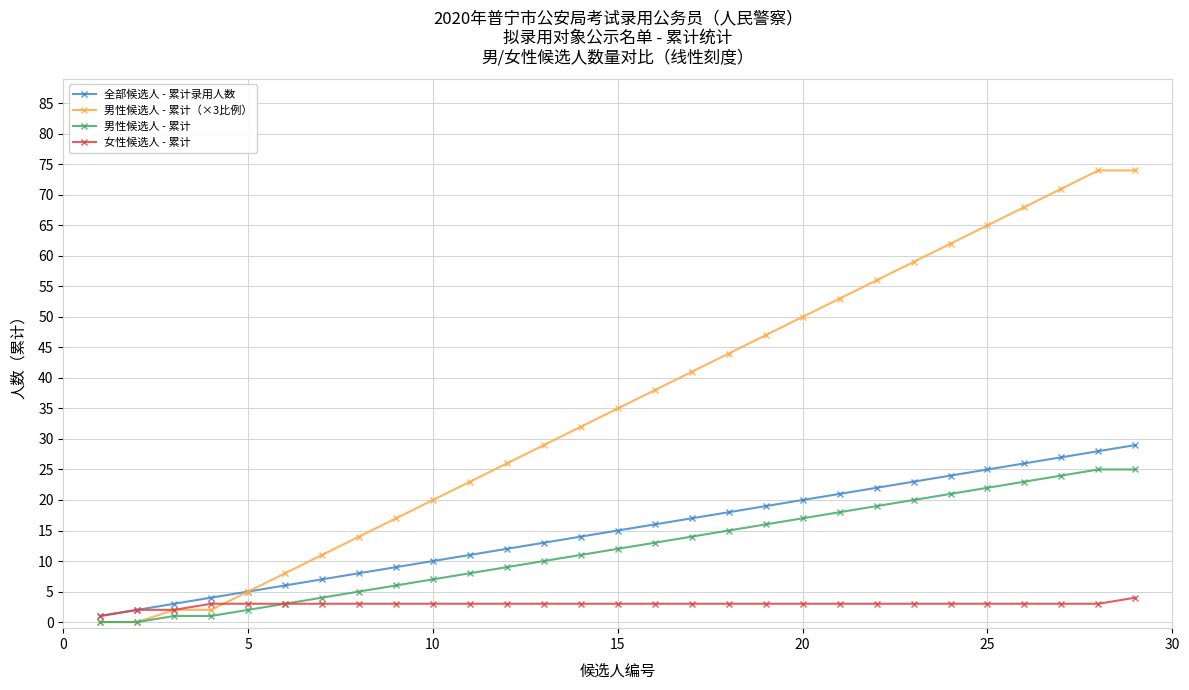

List the series in order of their peak value, highest first.

男性候选人 - 累计（×3比例）, 全部候选人 - 累计录用人数, 男性候选人 - 累计, 女性候选人 - 累计